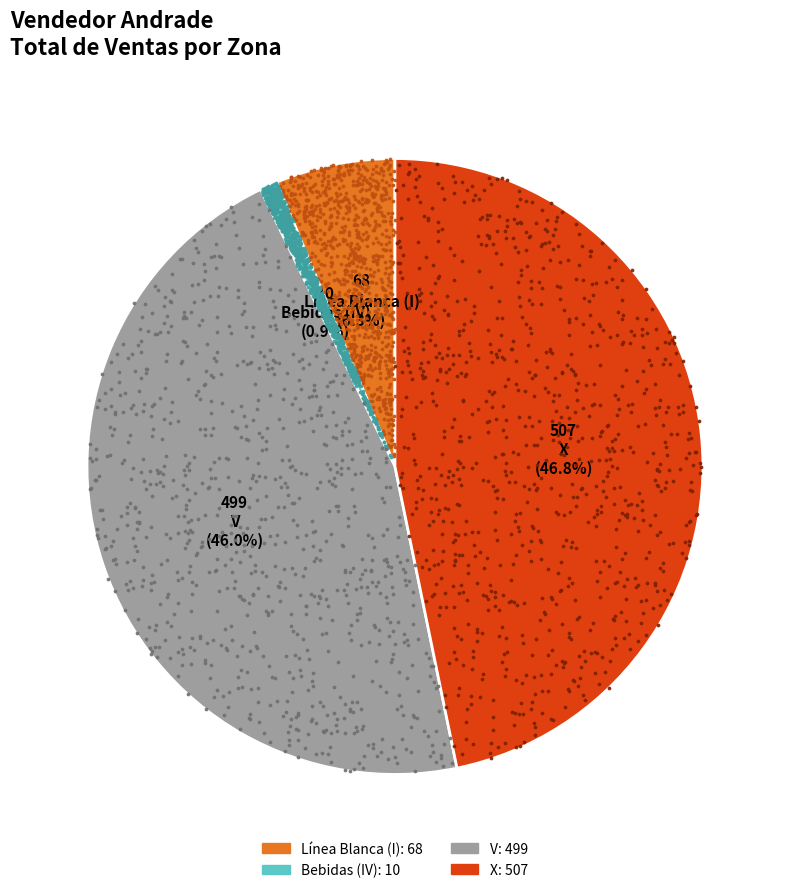

Count the number of slices in the pie.

4